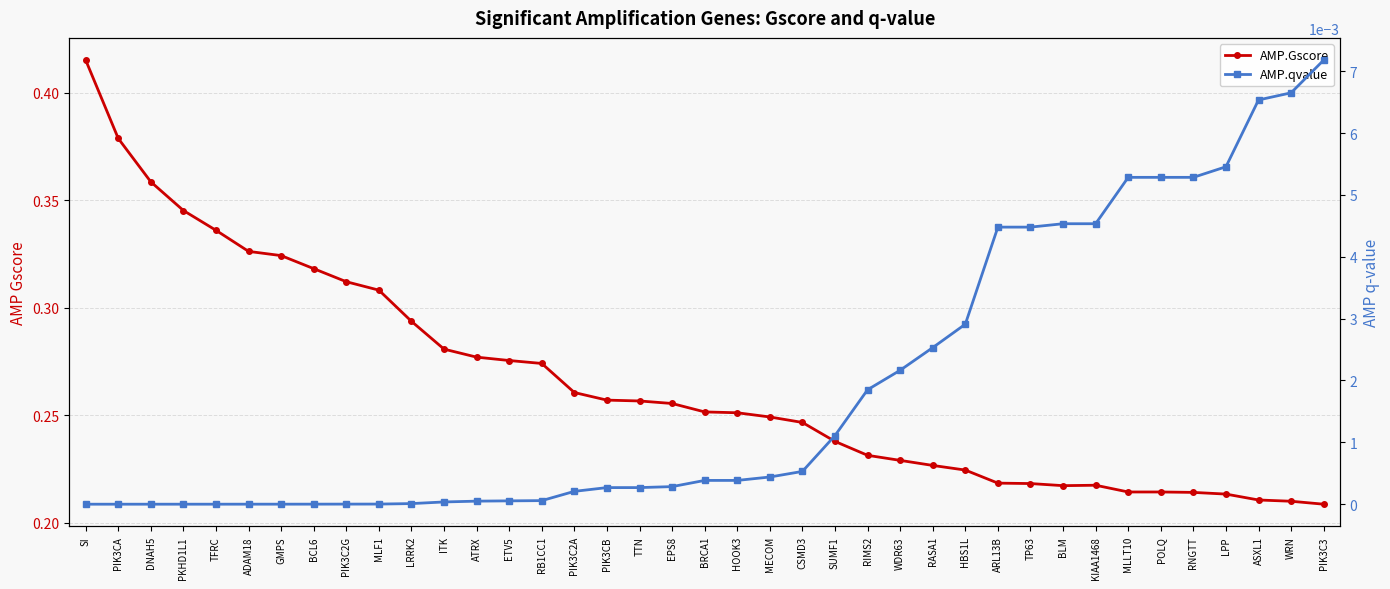

True or false: AMP.qvalue and AMP.Gscore cross at least once.

False